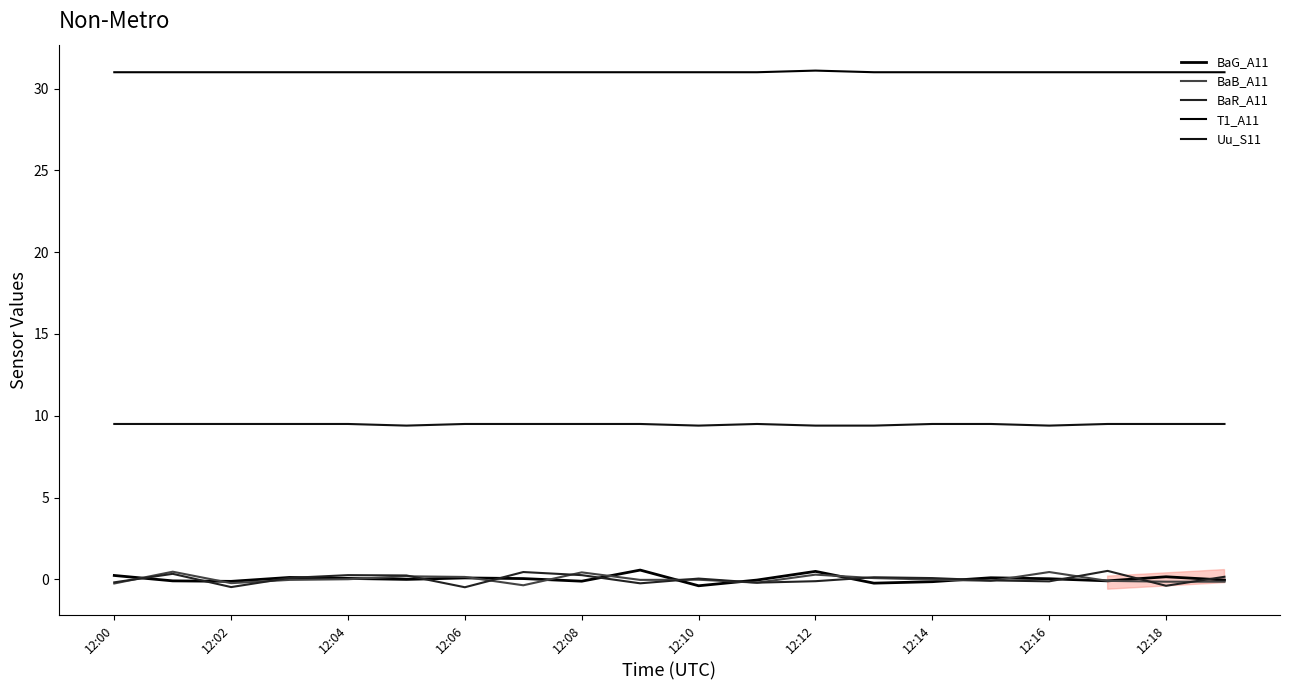

Does the chart display data point markers on the line(s)?

No